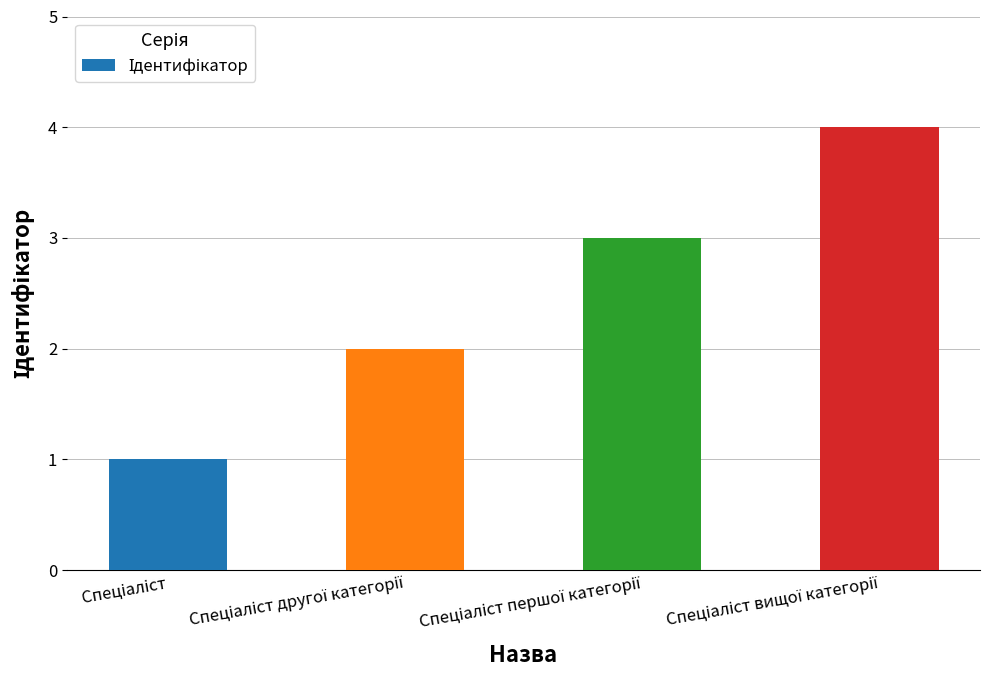

What is the sum of all values?

10